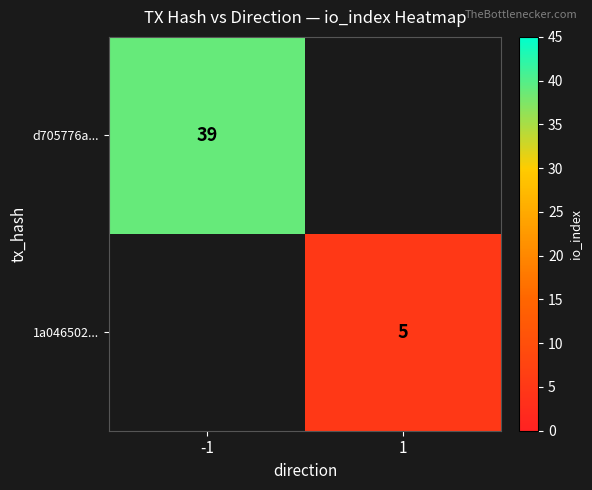

At which category does the chart reach its peak across all series?

-1